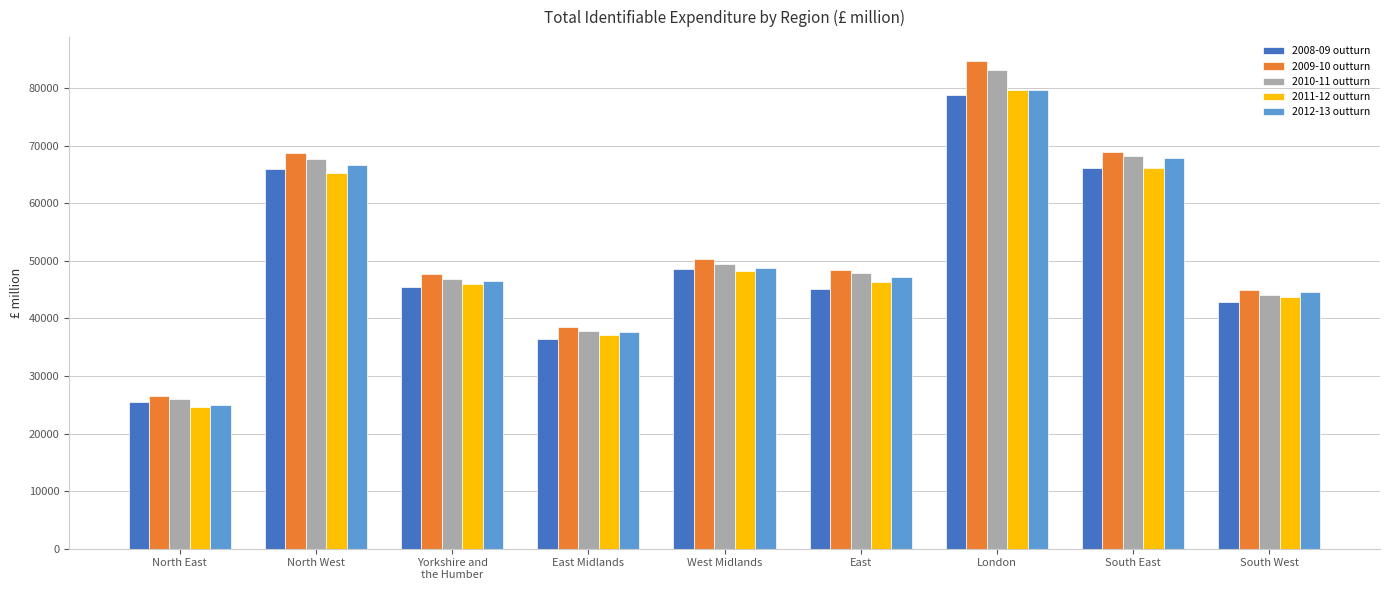

Where is 2009-10 outturn nearest to the value 55579?

West Midlands